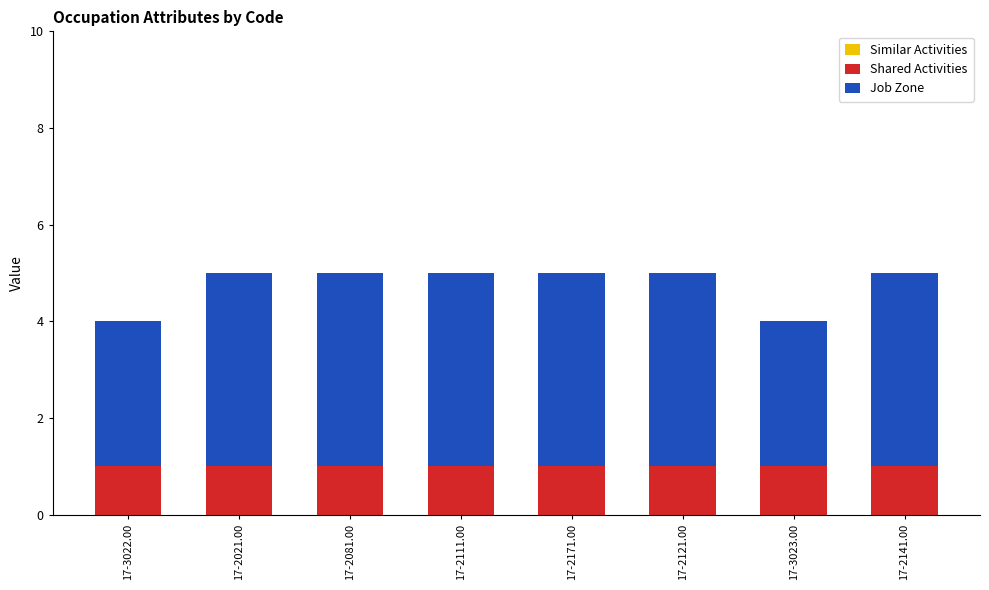

The Shared Activities series shows 1 at 17-2121.00. True or false?

True